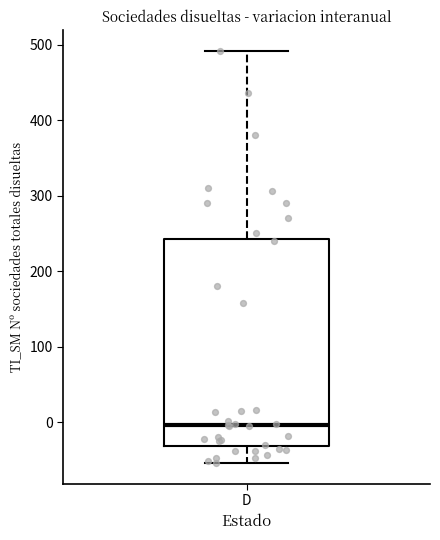

Read this box plot against the y-axis: the position of the median line, the range covered by the box, and the ends of both whiskers. The values are not printed on the chart, so give them approximately, as read against the axis.

median 0, box -30 to 240, whiskers -50 to 490